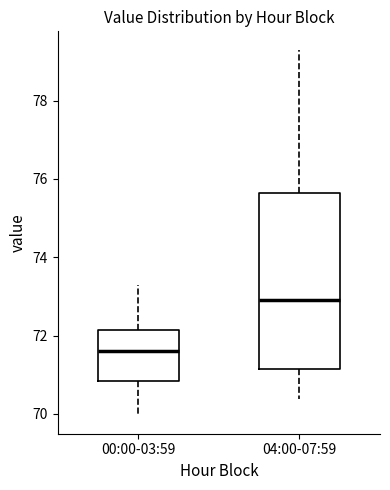

Which box's median line is the highest?

04:00-07:59